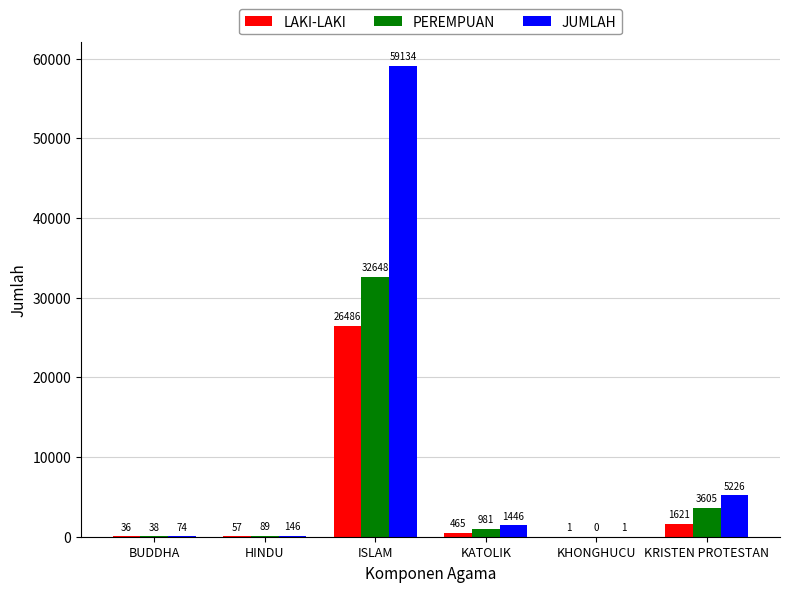

What value does the LAKI-LAKI series have at KHONGHUCU?

1